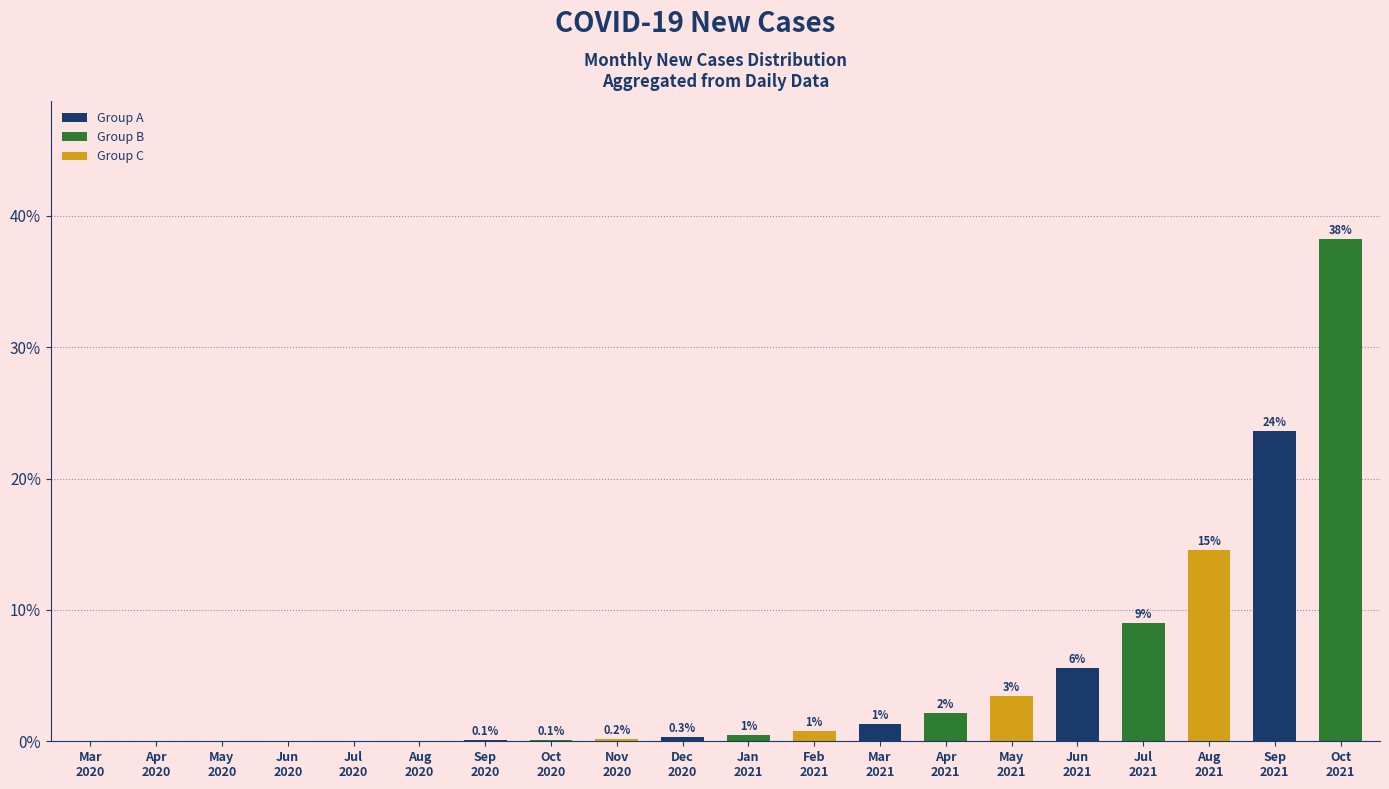

Are the bars horizontal?

No